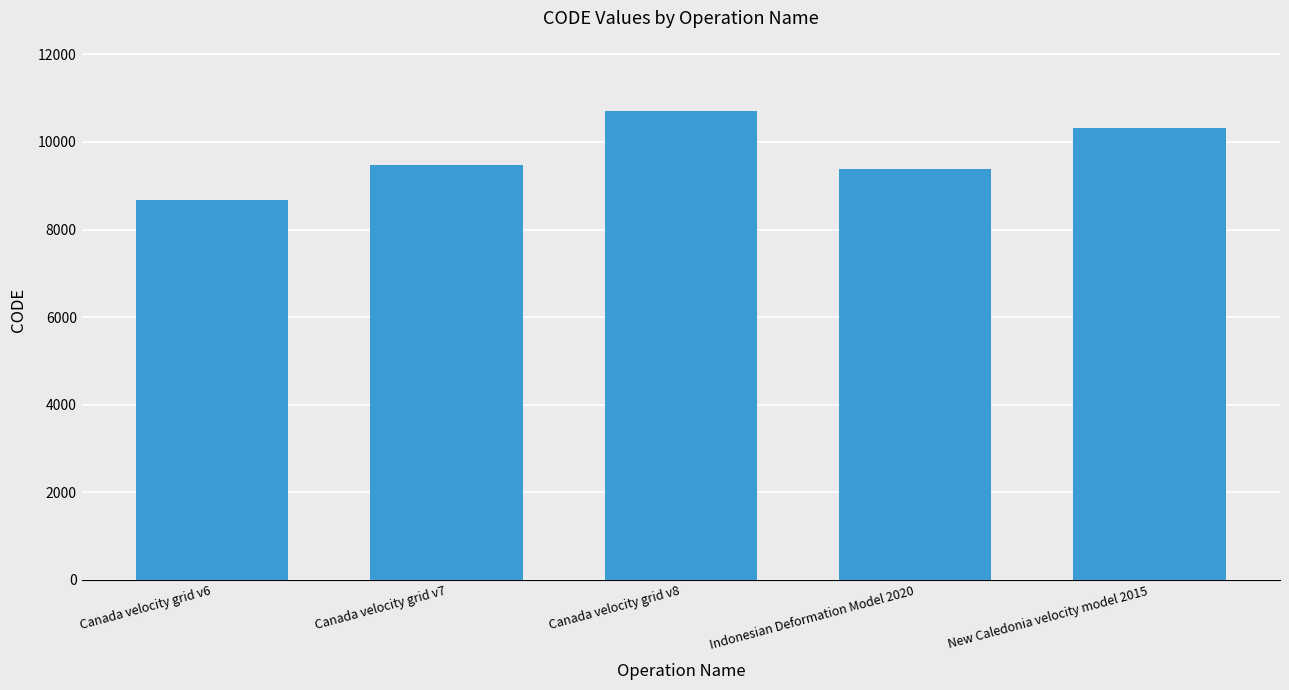

Where is the data nearest to the value 9691?

Canada velocity grid v7